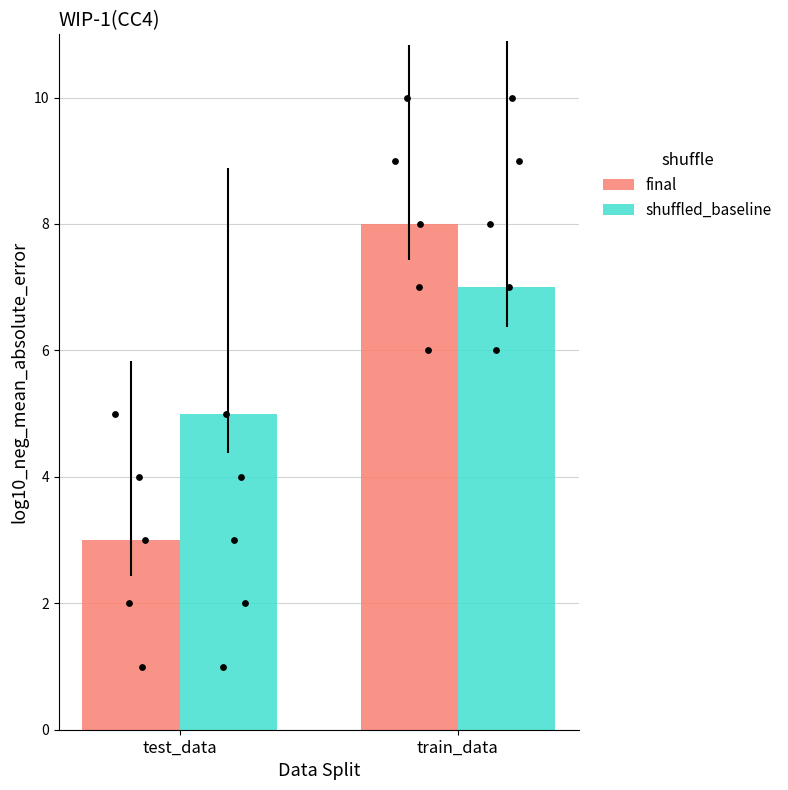

Which series contains the lowest Y value?

final